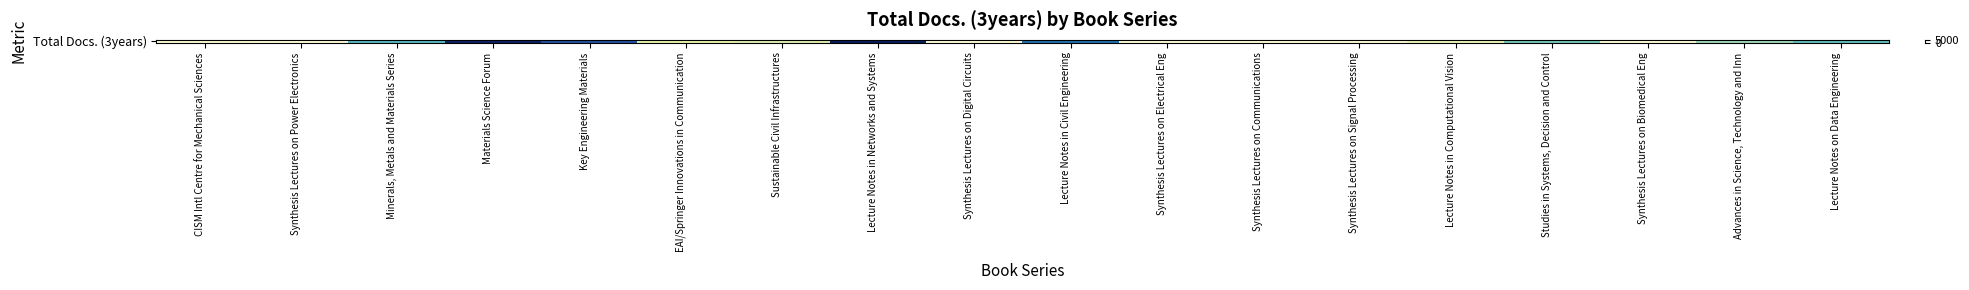

The value at Synthesis Lectures on Biomedical Eng is 4. True or false?

True